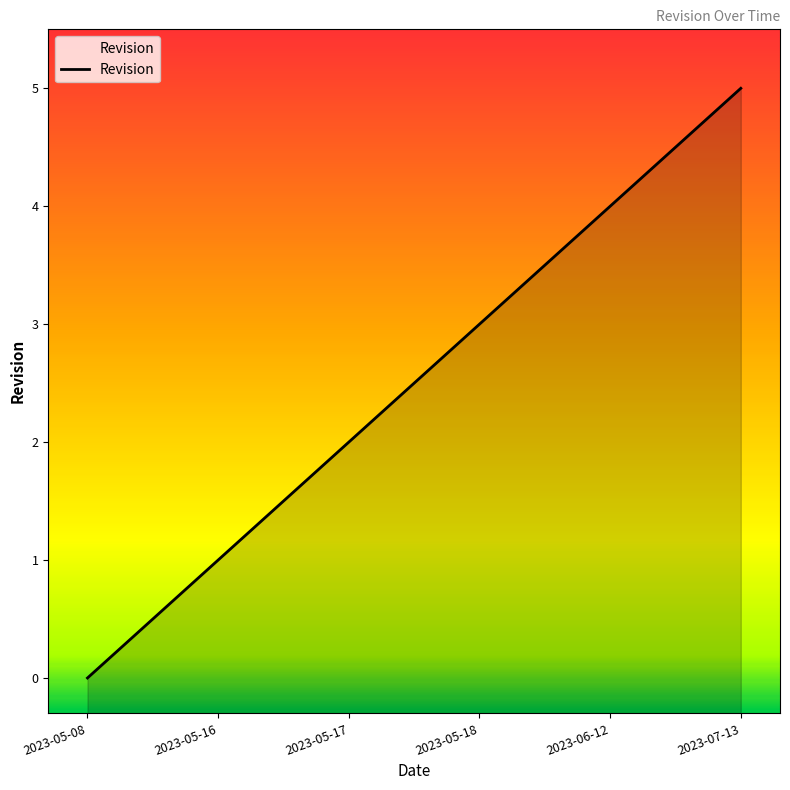

Is it true that the value at 2023-05-18 is 5?

False